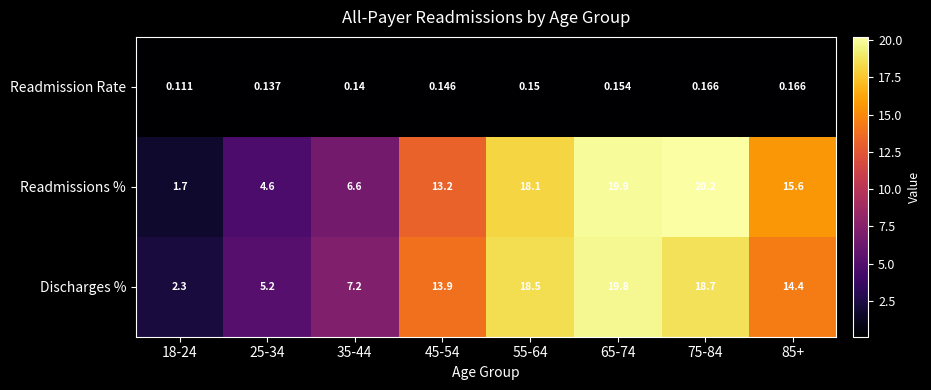

Which series has the largest total across all categories?

Discharges %